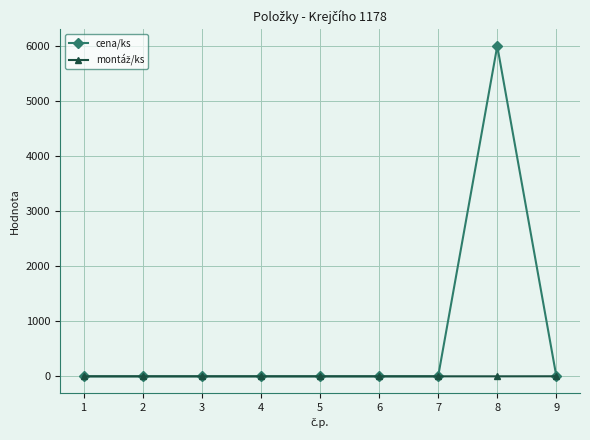

Is this an area chart (filled region under the line)?

No